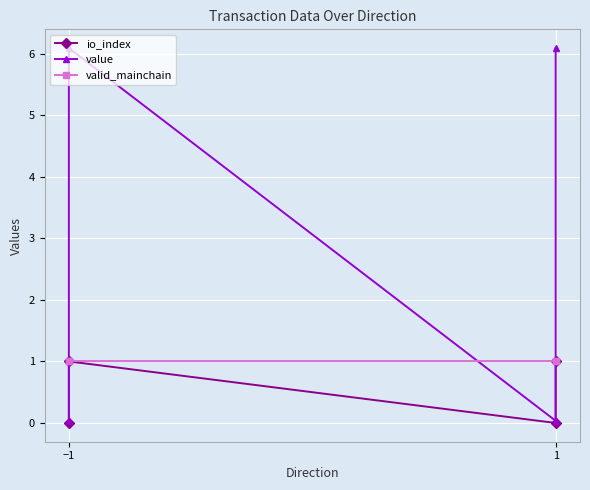

Rank the series by their average value, from lowest to highest.

io_index, valid_mainchain, value